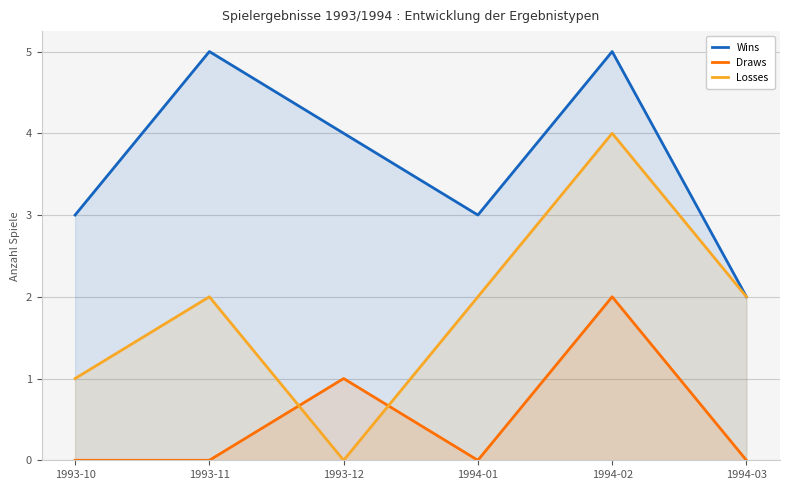

True or false: Losses has a value of 0 at 1993-12.

True